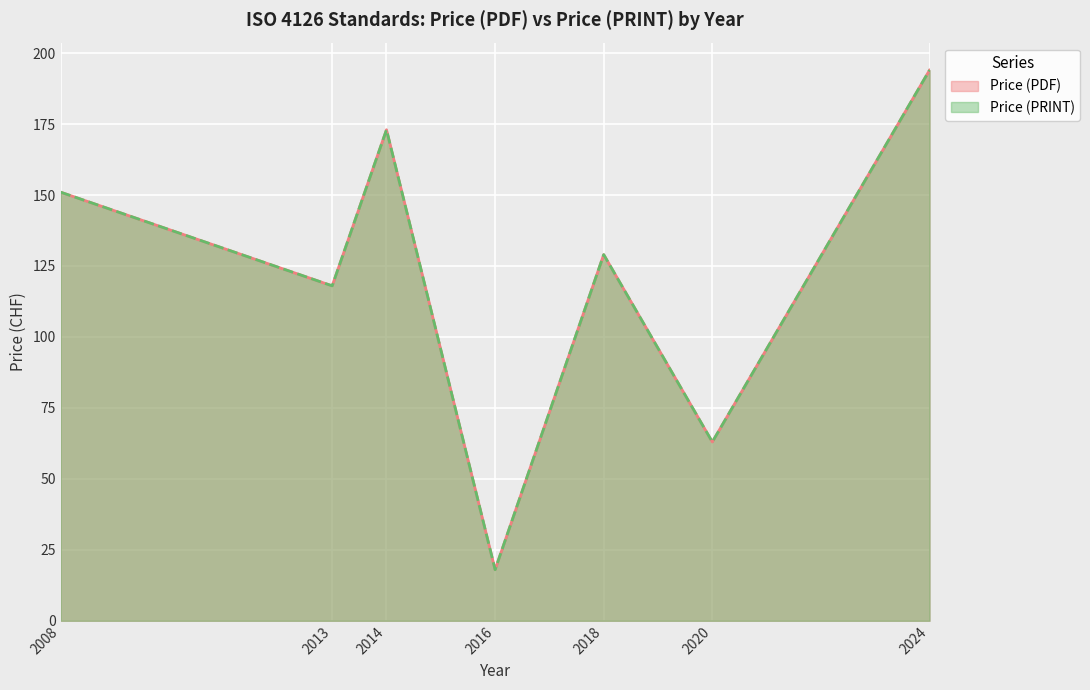

Which series changed the most between 2013 and 2024?

Price (PDF)